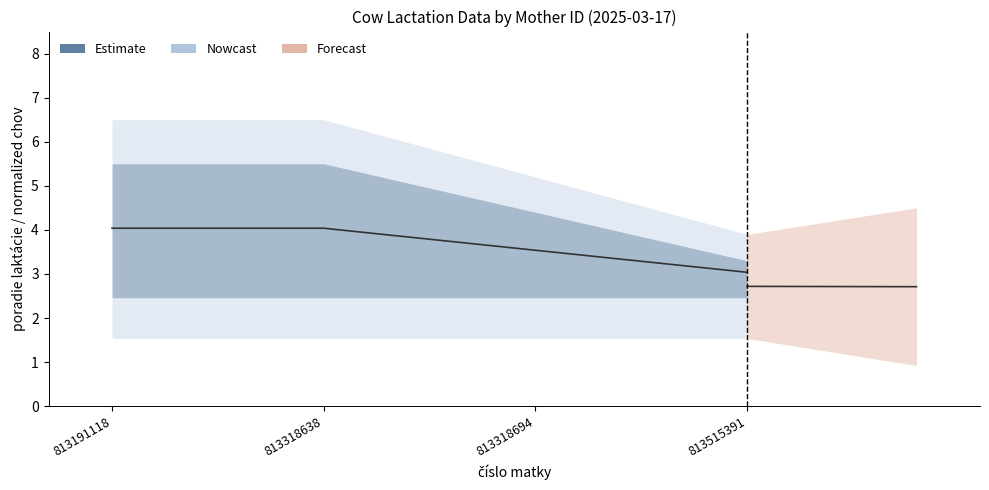

Rank the categories by value from lowest to highest.

813515391, 813318694, 813191118, 813318638